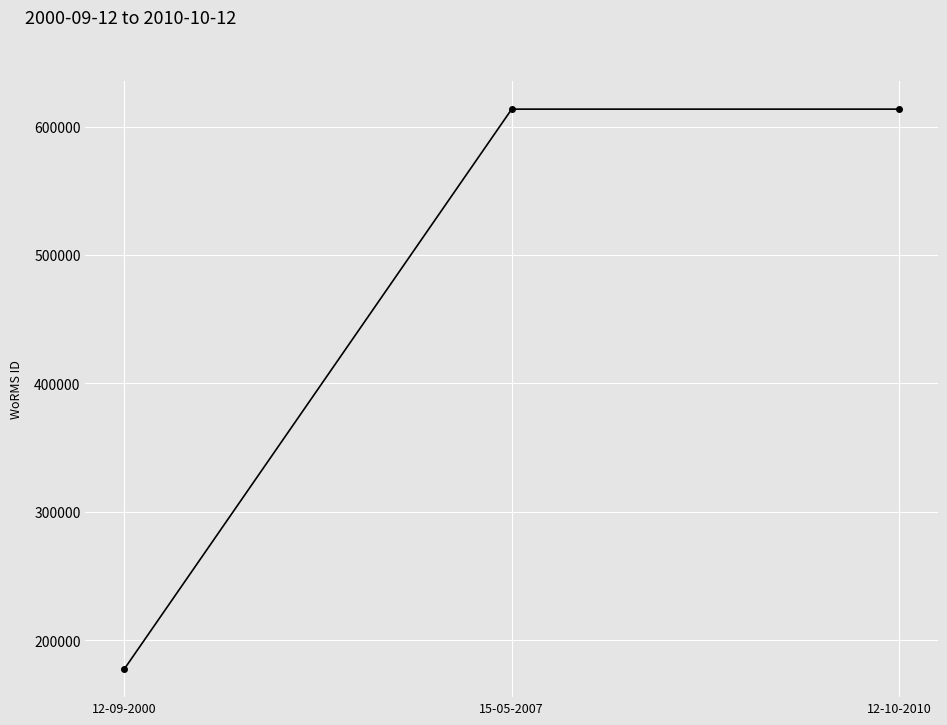

The value at 12-09-2000 is 177592. True or false?

True